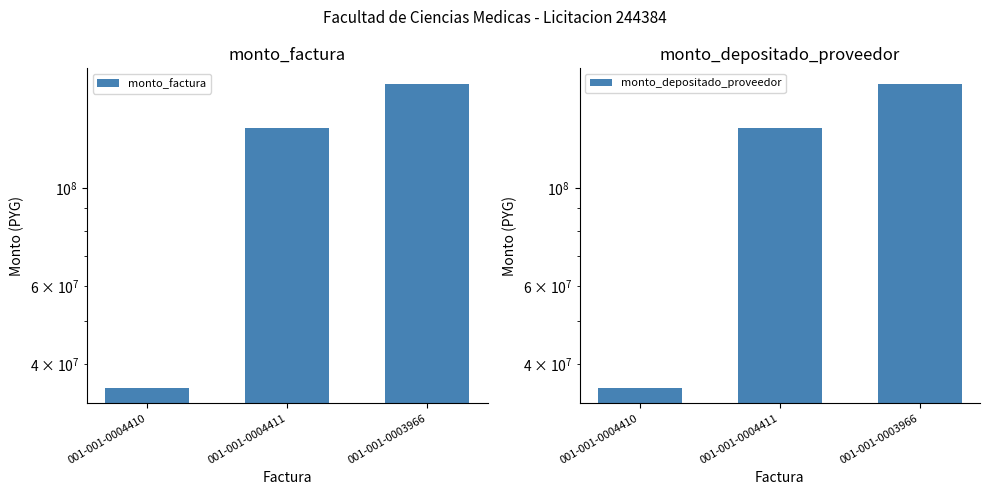

Is it true that monto_factura equals 52957754 at 001-001-0004411?

False